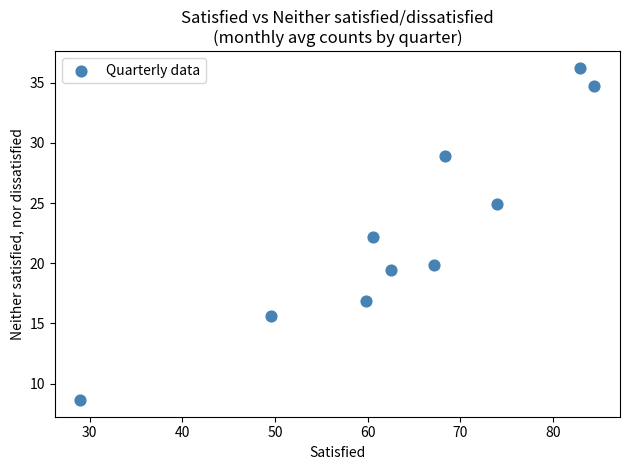

What is the average X value?

63.8